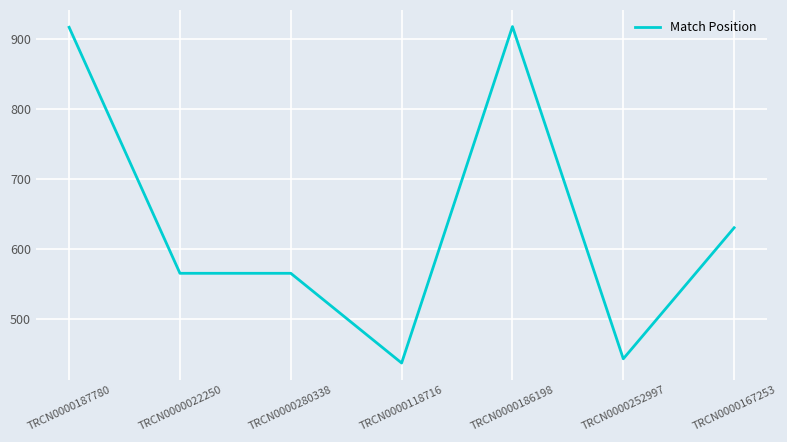

Does the chart display data point markers on the line(s)?

Yes